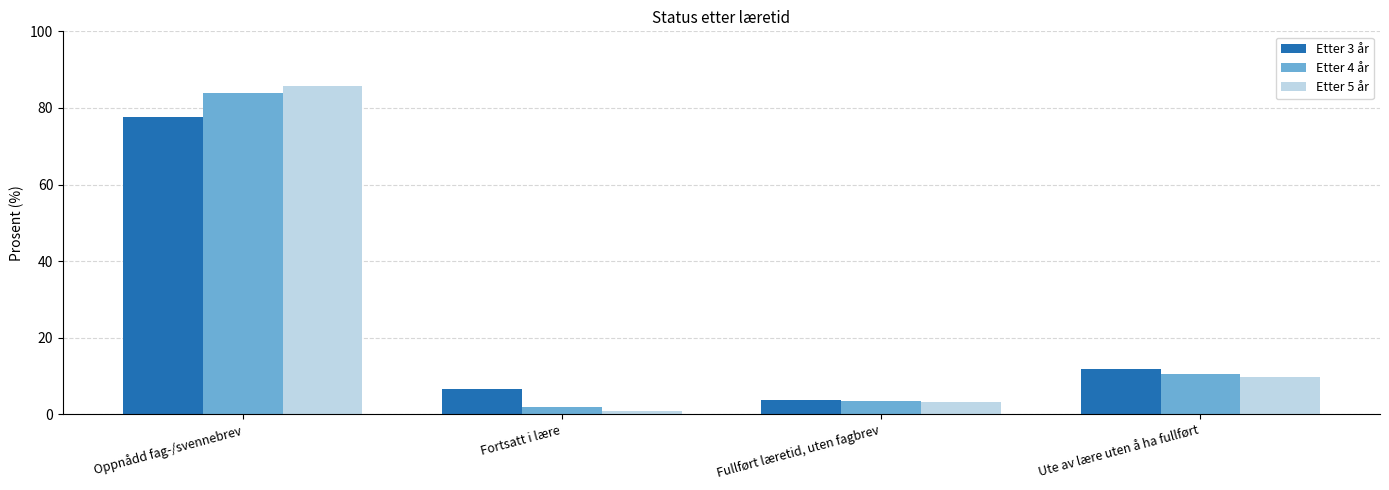

What position from the right is Ute av lære uten å ha fullført?

1